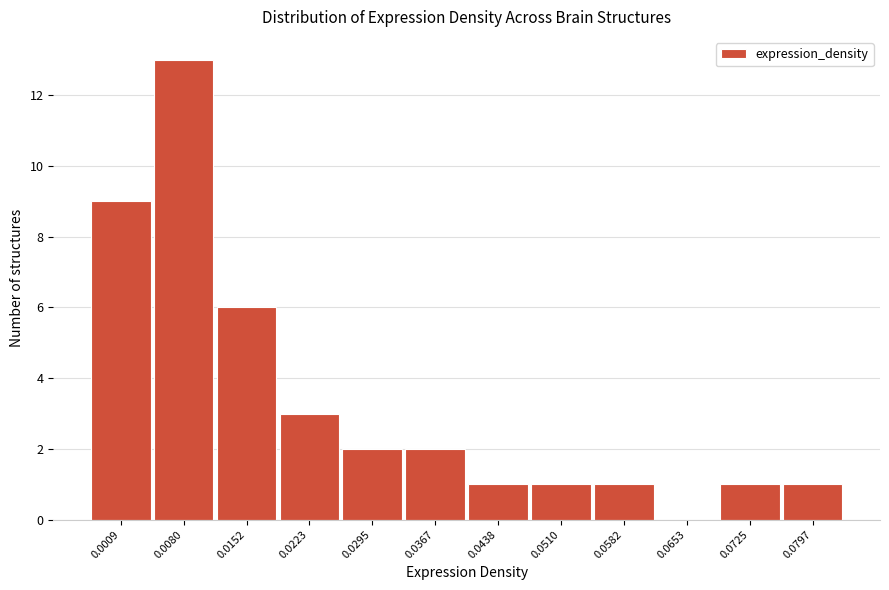

Reading left to right, list all the values displayed in this chart.

0.0009=9	0.0080=13	0.0152=6	0.0223=3	0.0295=2	0.0367=2	0.0438=1	0.0510=1	0.0582=1	0.0653=0	0.0725=1	0.0797=1